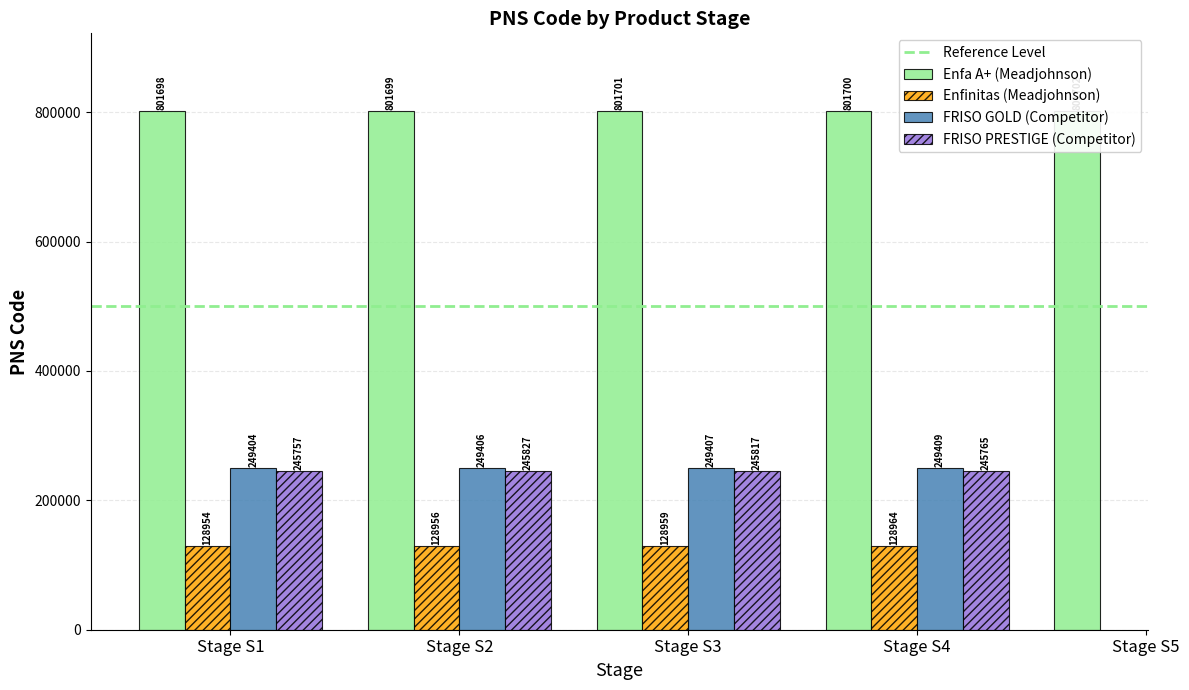

At which label is Enfinitas (Meadjohnson) closest to 64482?

Stage S1